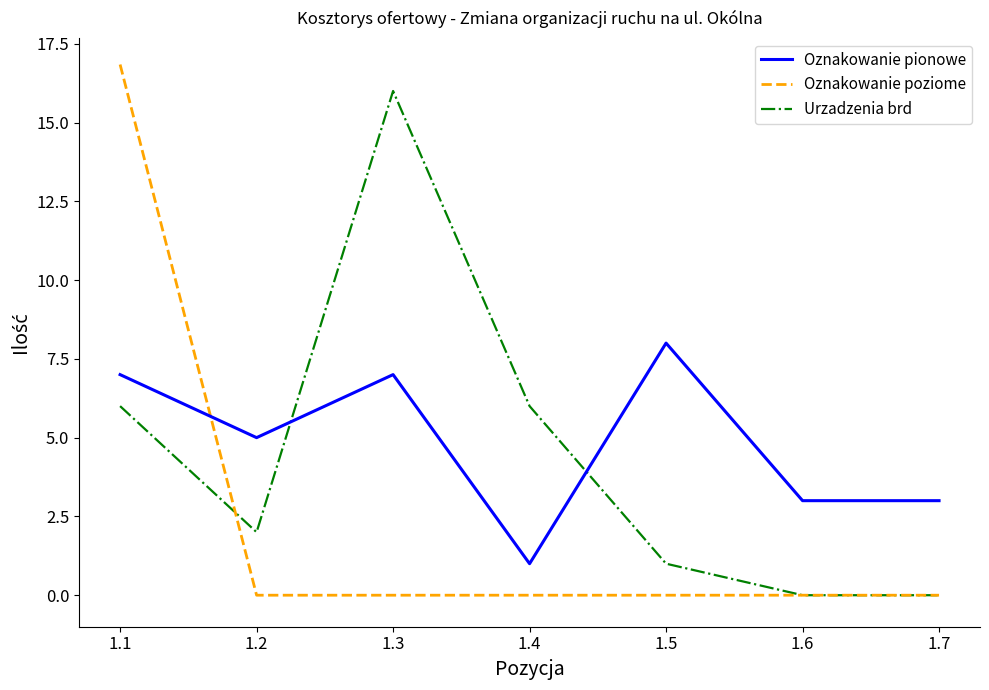

At 1.1, list the series in order from smallest to largest.

Urzadzenia brd, Oznakowanie pionowe, Oznakowanie poziome